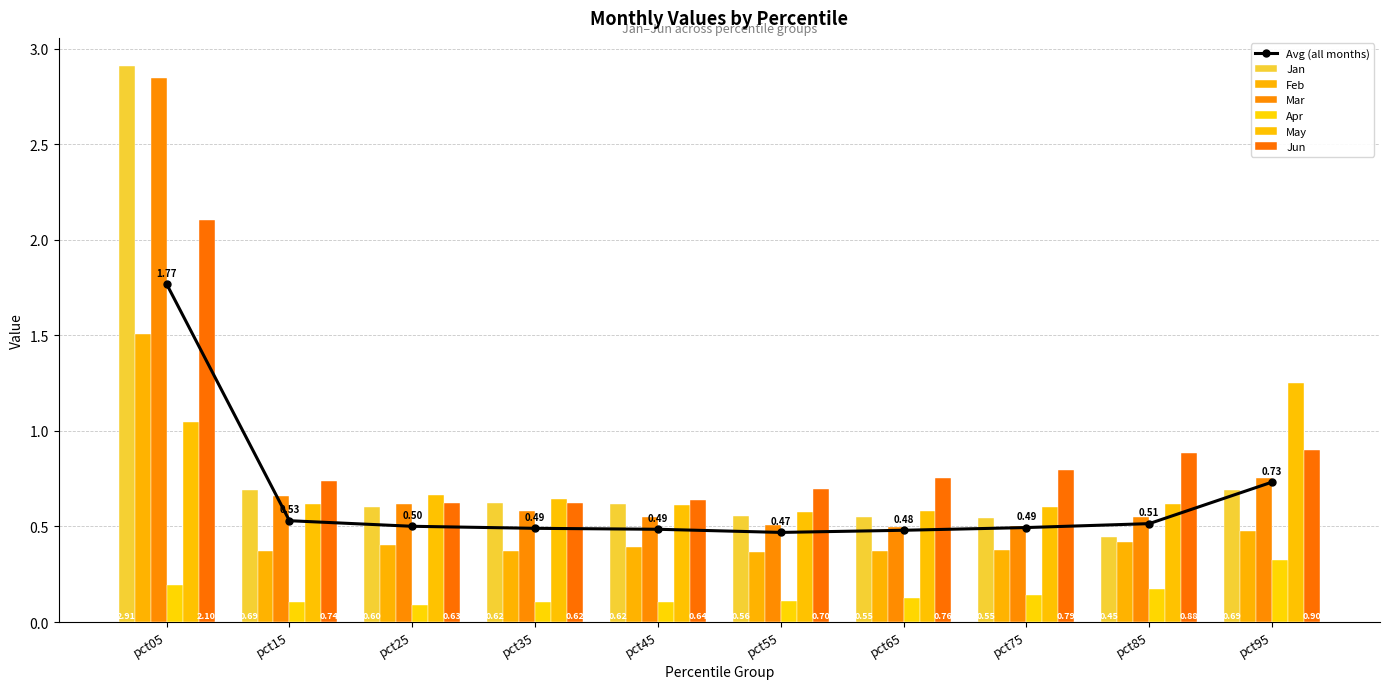

Rank the series by their maximum value, from highest to lowest.

Jan, Mar, Jun, Feb, May, Apr